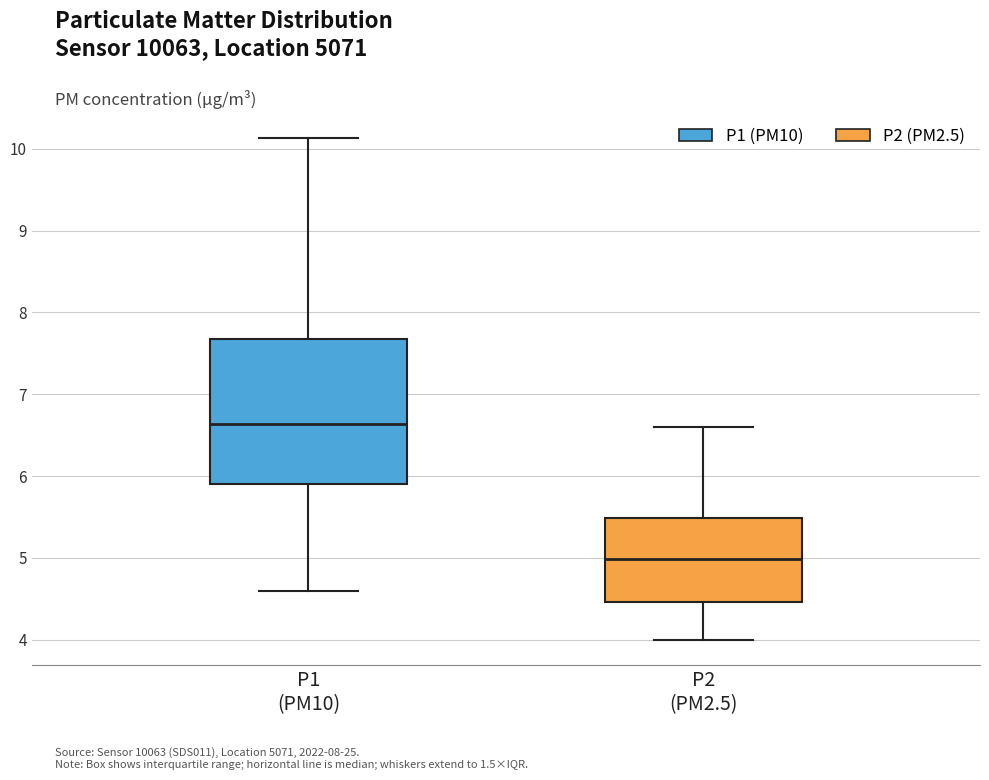

Which box's median line is the highest?

P1 (PM10)